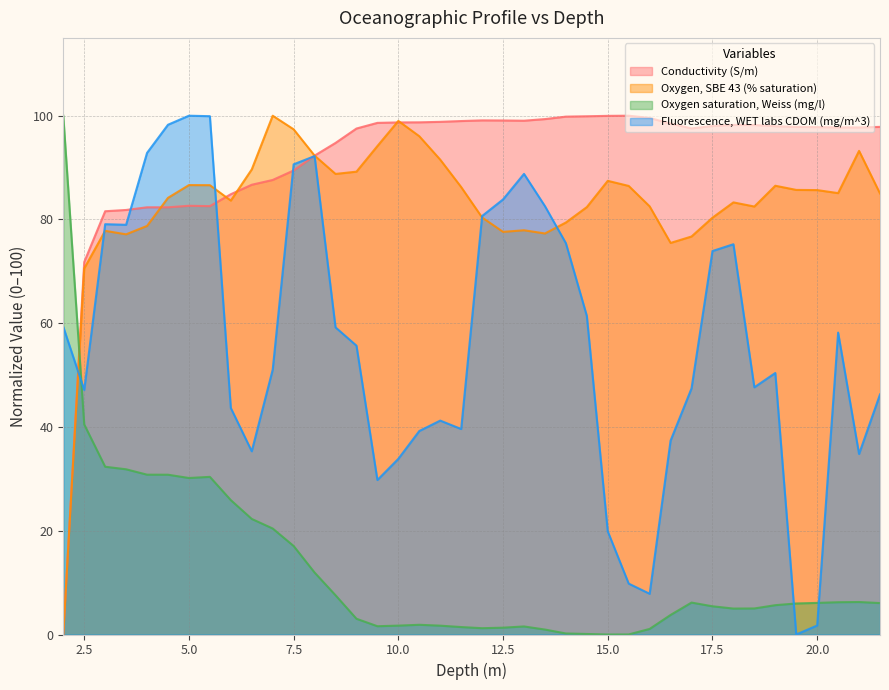

True or false: Oxygen saturation, Weiss (mg/l) has a value of 6.1 at 21.5.

True